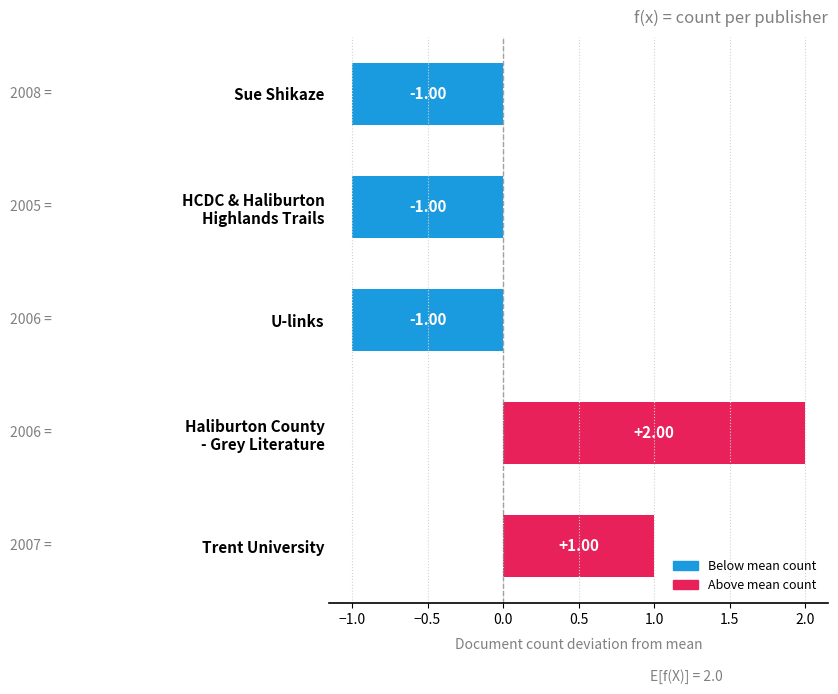

How many values exceed -1?

2